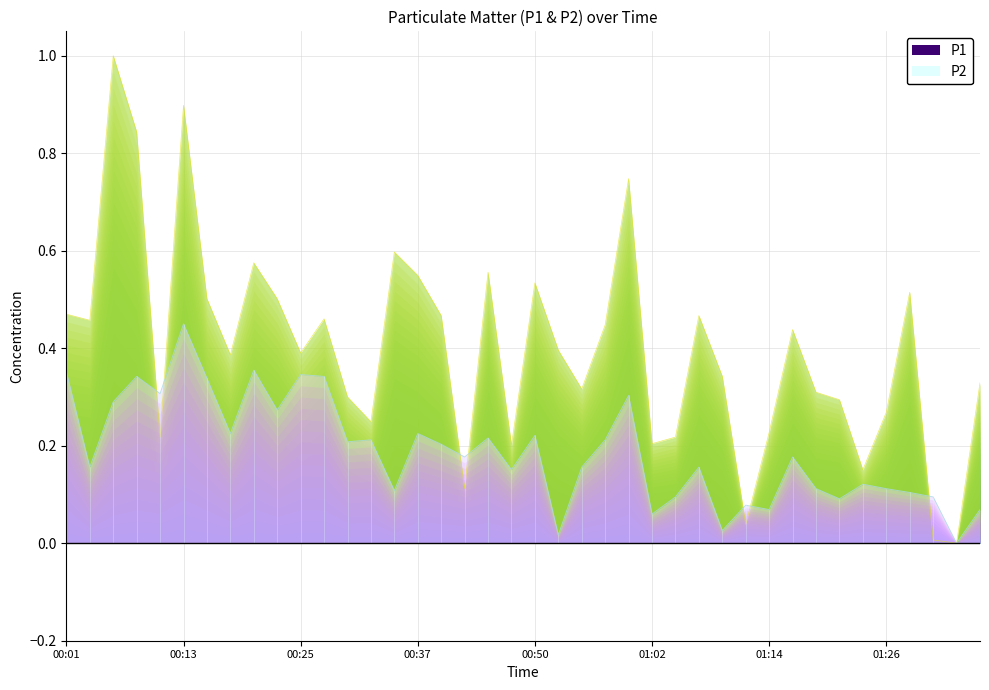

What is the approximate value of P1 at 01:24?

0.2